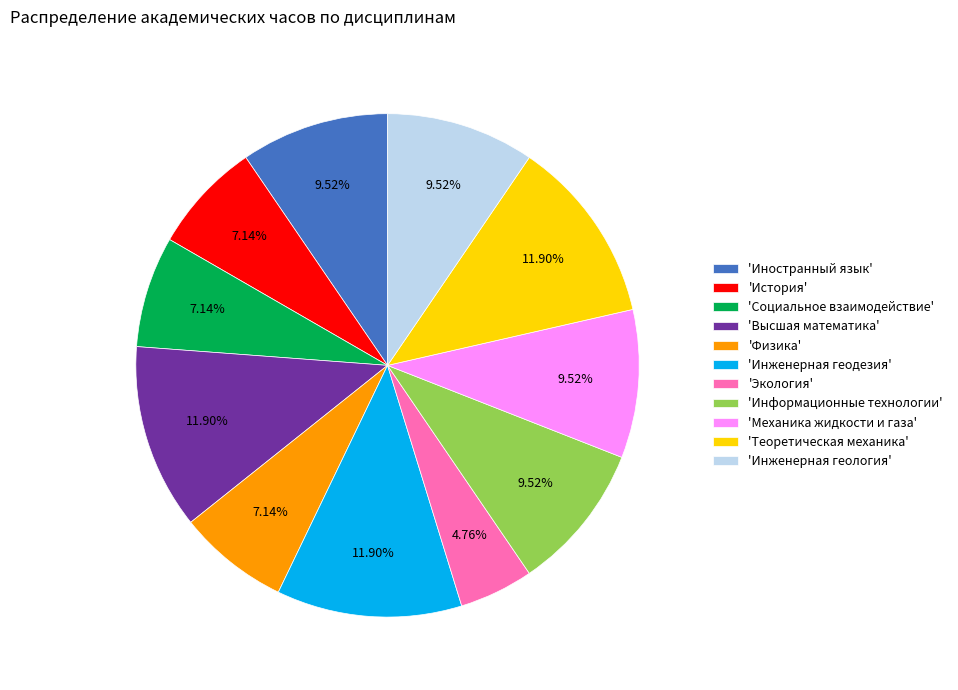

Combined, do 'Социальное взаимодействие' and 'История' account for over 50%?

No